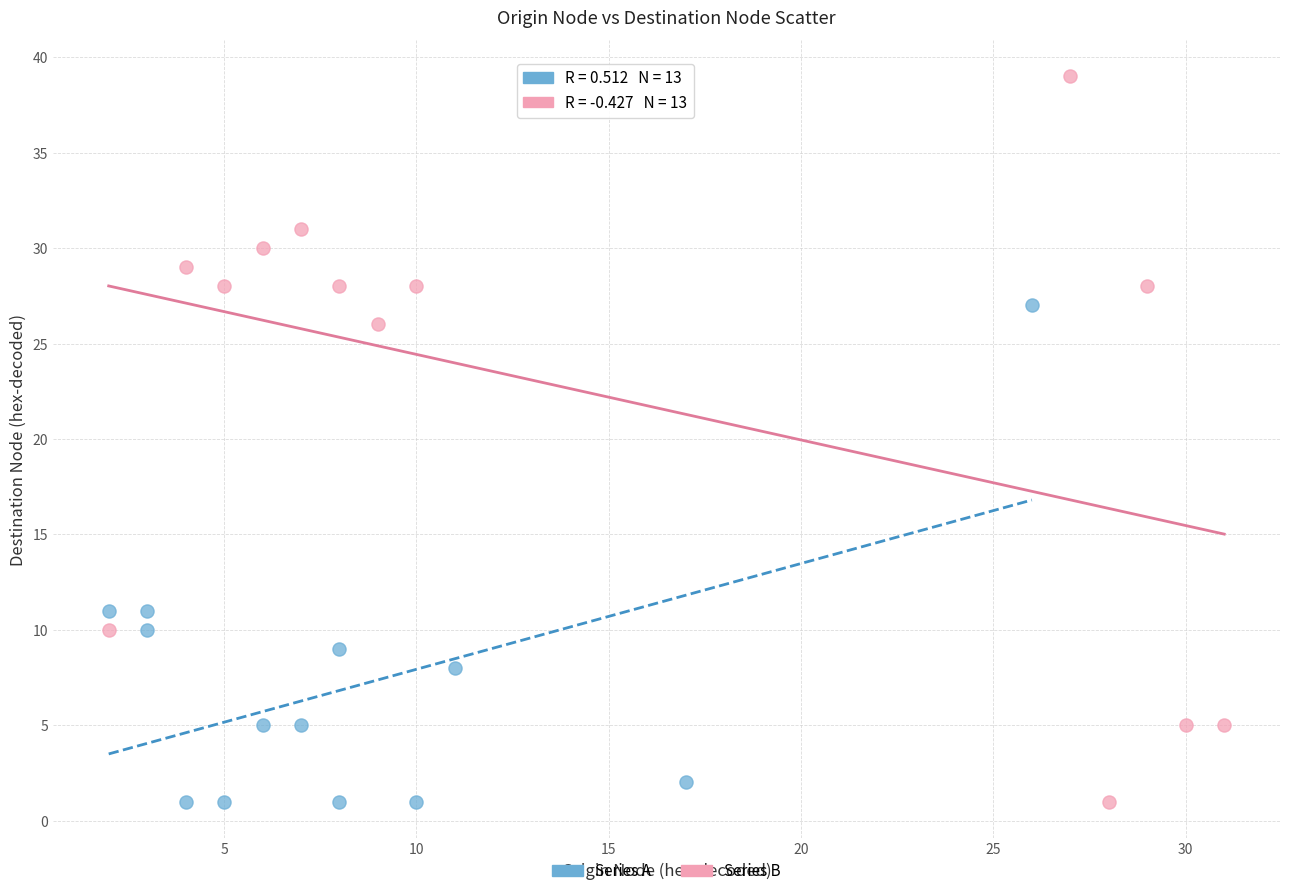

Which series has the largest Y range (max minus min)?

Series B